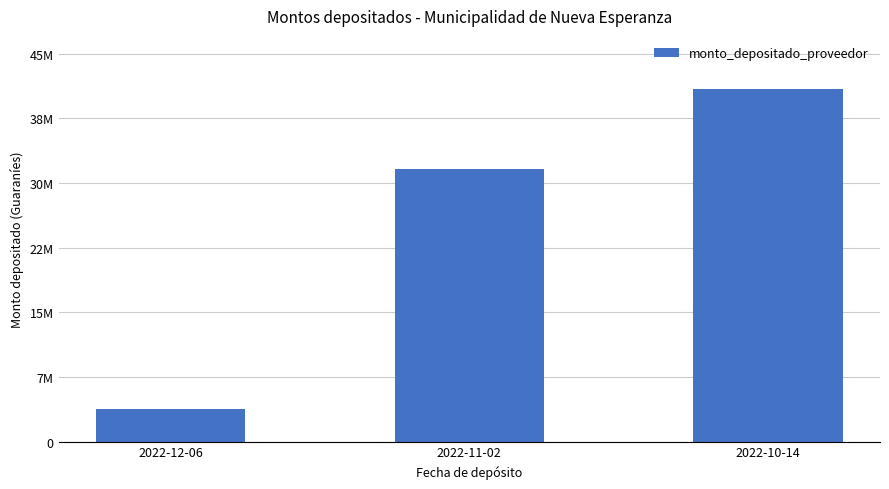

What is the value of the 3rd bar from the left?

41760730